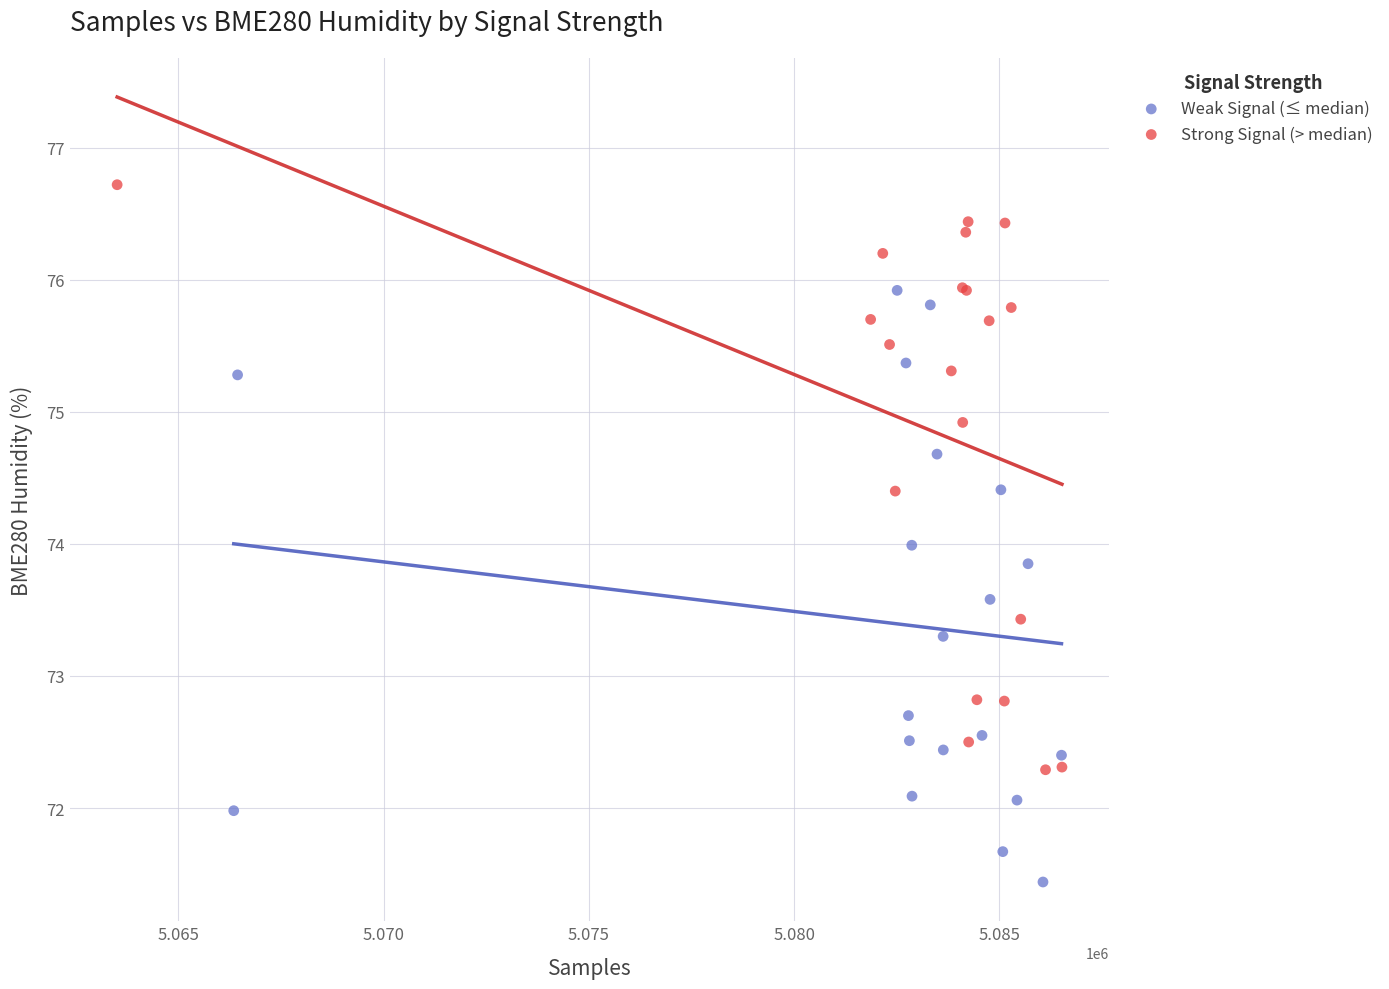

Which series reaches the maximum Y coordinate?

Strong Signal (> median)